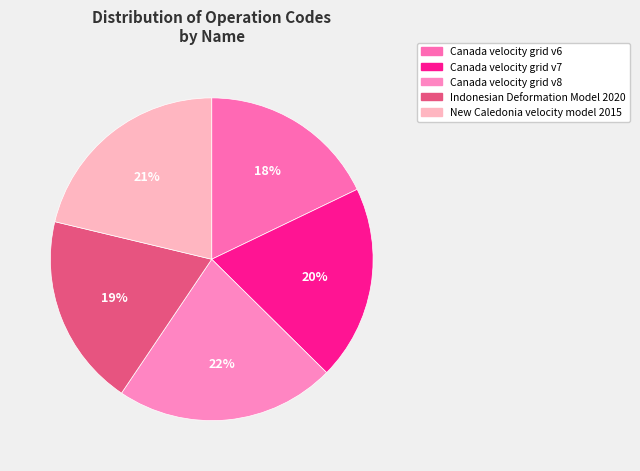

To the nearest percent, what is the combined percentage of Canada velocity grid v7 and Canada velocity grid v8?

42%